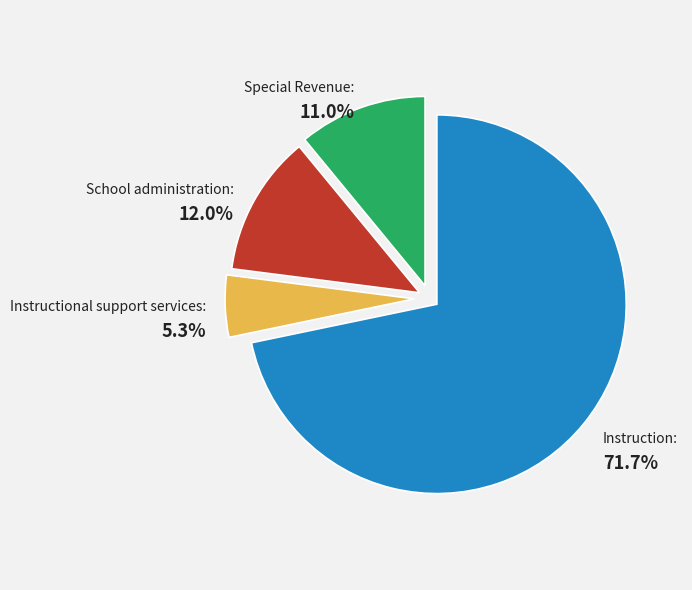

The Instruction slice represents 78% of the pie. True or false?

False